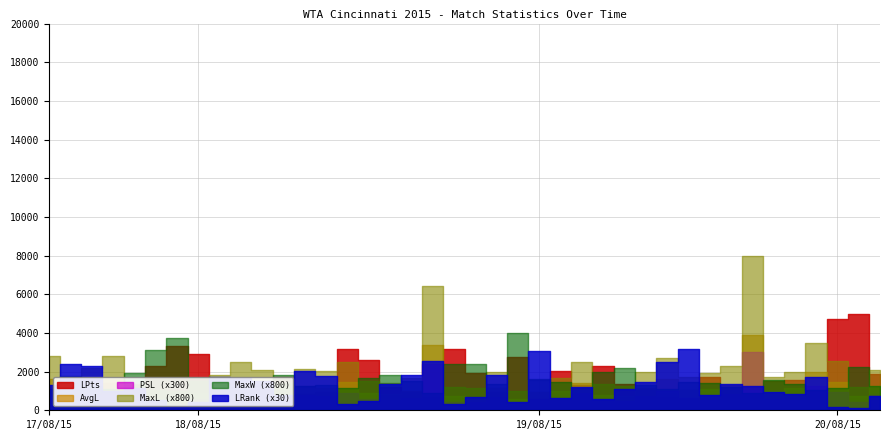

True or false: PSL has a value of 1.6 at 19/08/15.

True